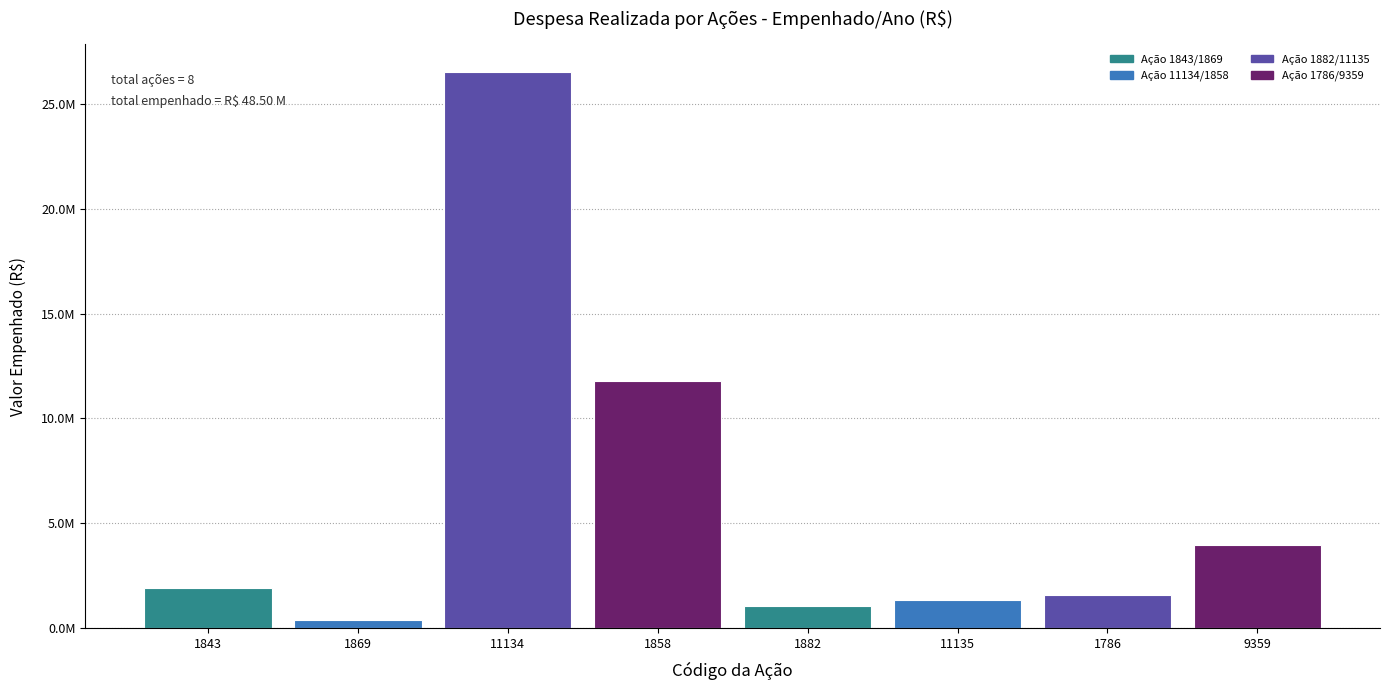

Are the bars horizontal?

No